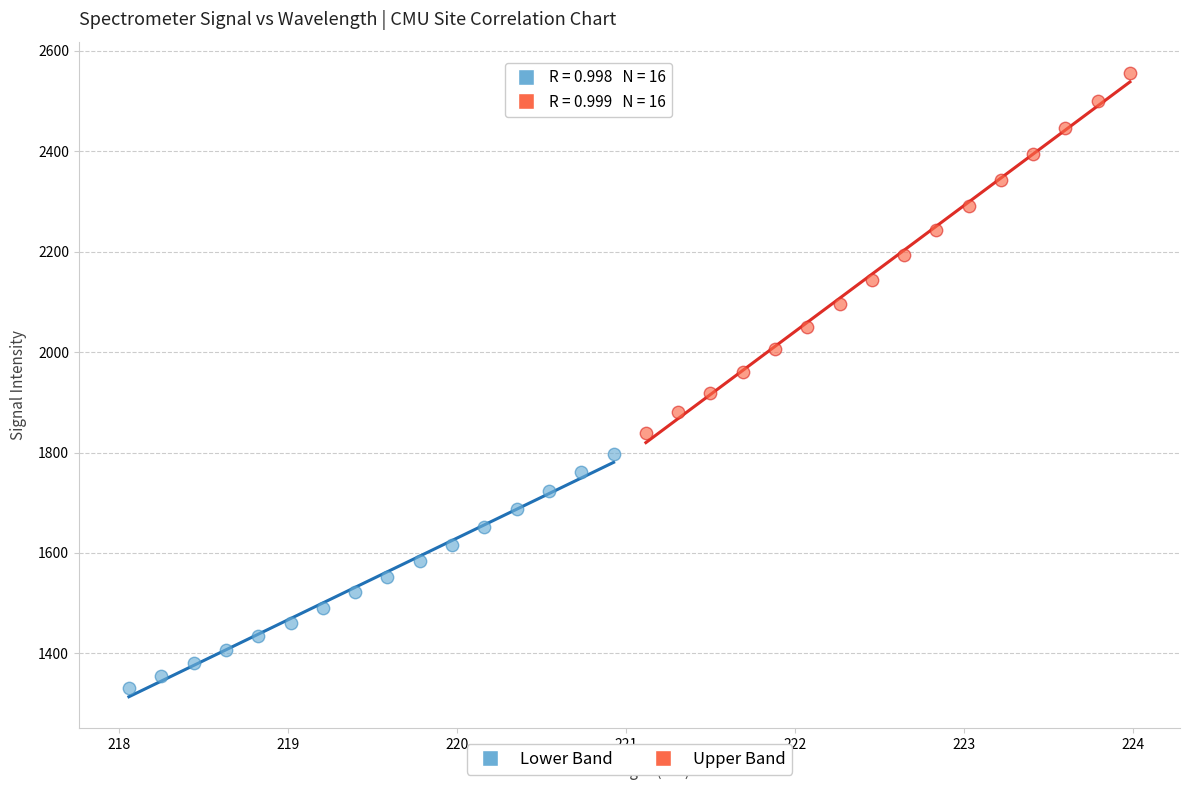

Which series contains the highest Y value?

Upper Band